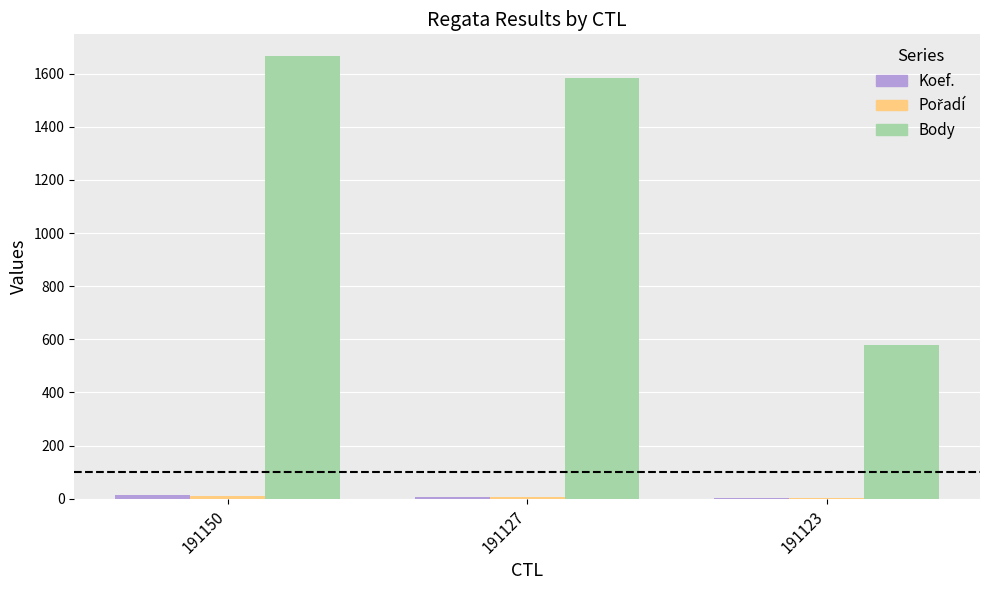

At which label does Body reach its peak?

191150